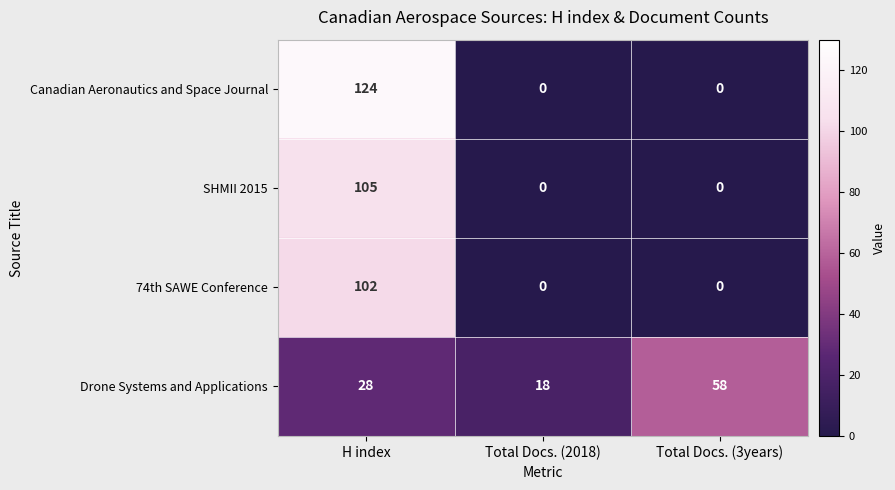

How many categories are shown in the chart?

3